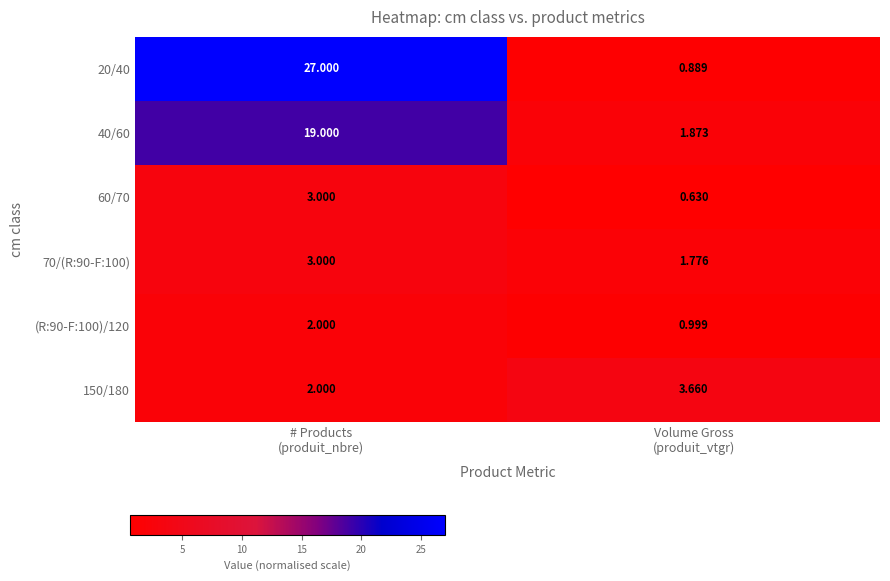

Which series has the largest range (max minus min)?

20/40